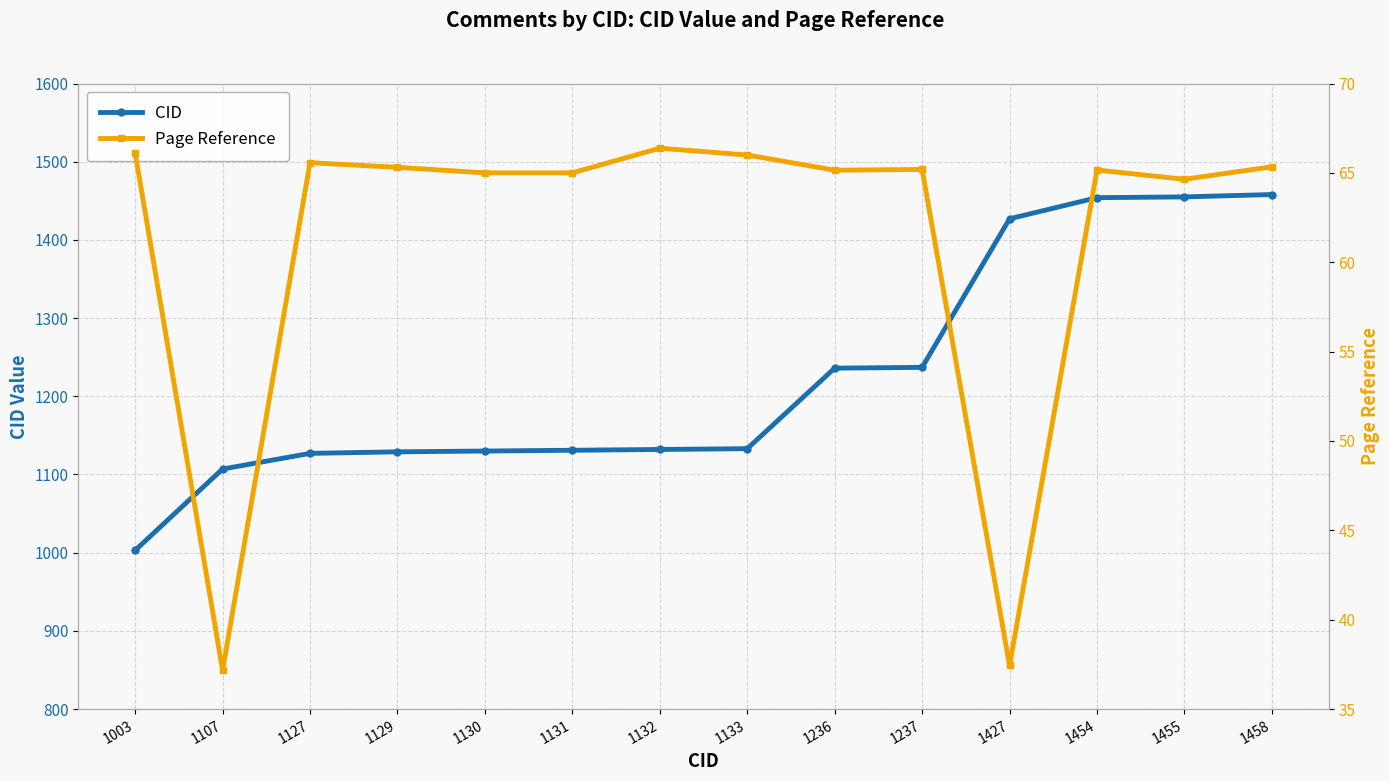

Which label corresponds to the smallest value in the chart?

1107